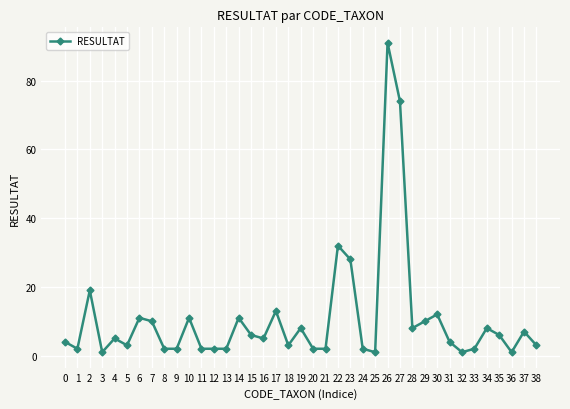

Where is the data nearest to the value 46?

22